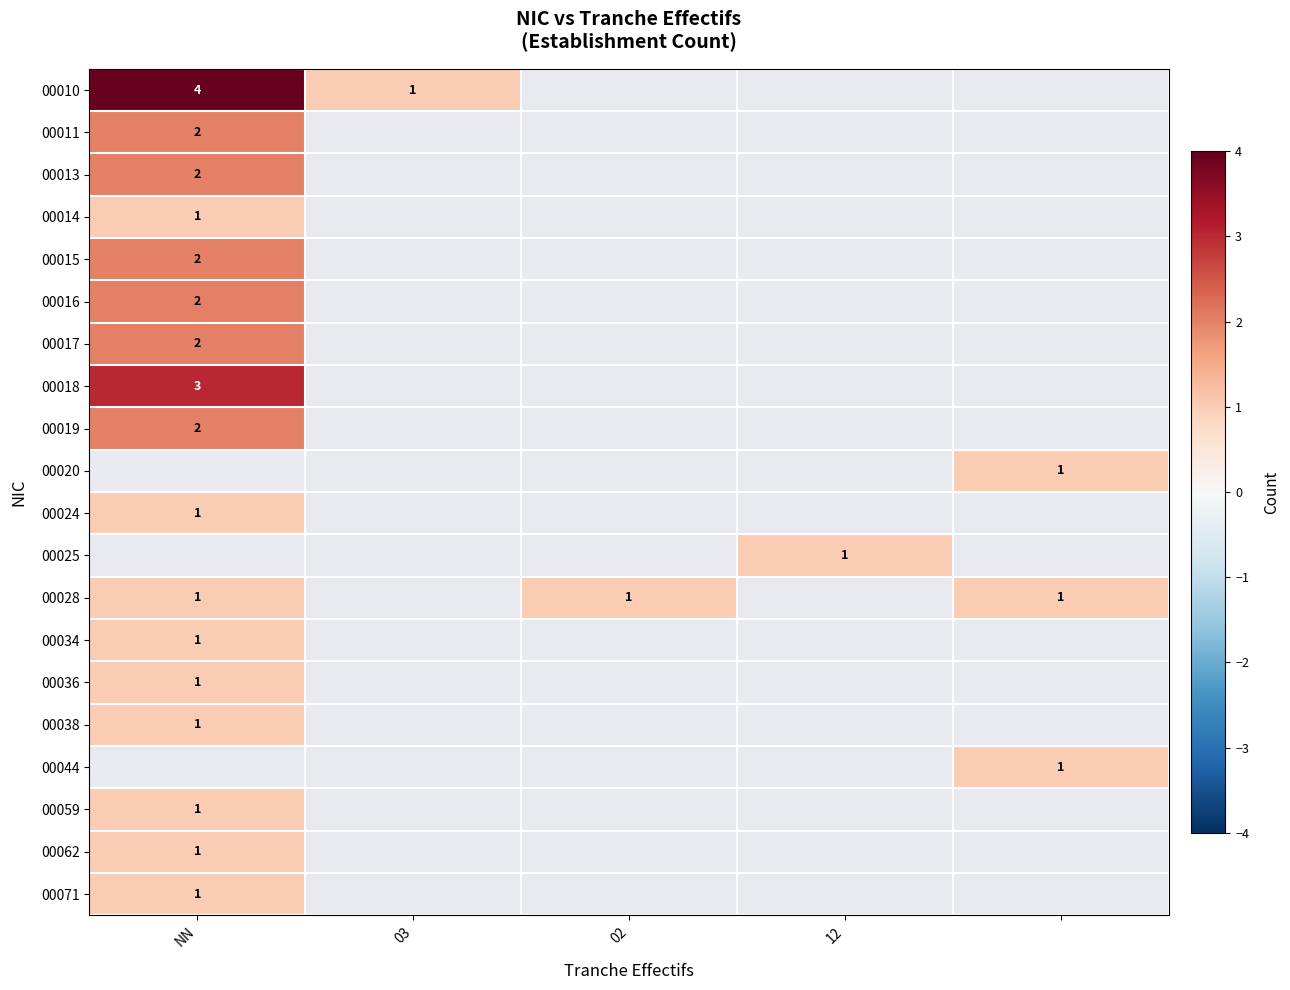

The value of 00062 at NN is 2. True or false?

False